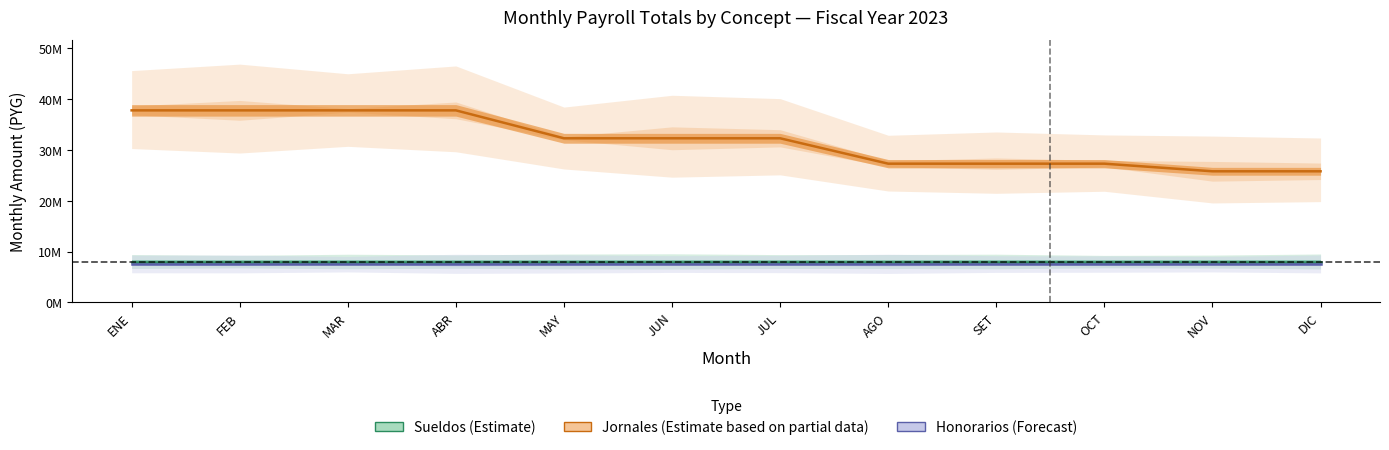

Rank the categories by Sueldos (Estimate) value from highest to lowest.

ENE, FEB, MAR, ABR, MAY, JUN, JUL, AGO, SET, OCT, NOV, DIC